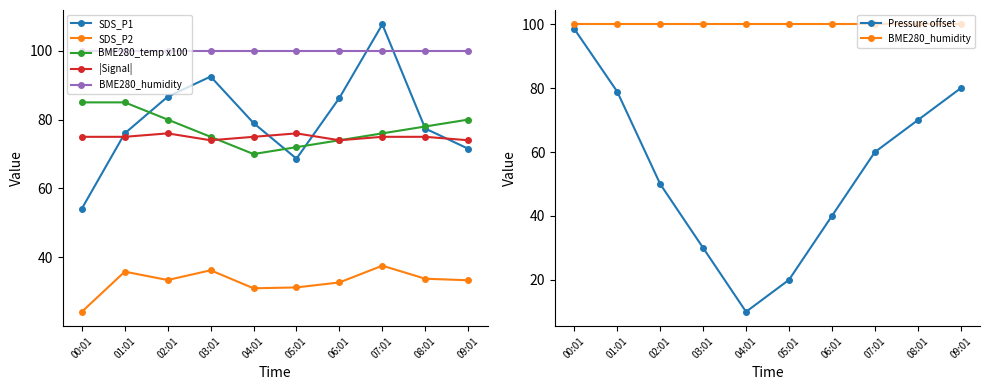

Reading left to right, list all the values displayed in this chart.

SDS_P1: 54.1	76.0	86.7	92.5	79.0	68.7	86.3	107.7	77.4	71.5
SDS_P2: 24.2	35.9	33.4	36.2	31.0	31.3	32.7	37.6	33.8	33.4
BME280_temp x100: 85.0	85.0	80.0	75.0	70.0	72.0	74.0	76.0	78.0	80.0
|Signal|: 75.0	75.0	76.0	74.0	75.0	76.0	74.0	75.0	75.0	74.0
BME280_humidity: 100.0	100.0	100.0	100.0	100.0	100.0	100.0	100.0	100.0	100.0
Pressure offset: 98.6	78.9	50.0	30.0	10.0	20.0	40.0	60.0	70.0	80.0